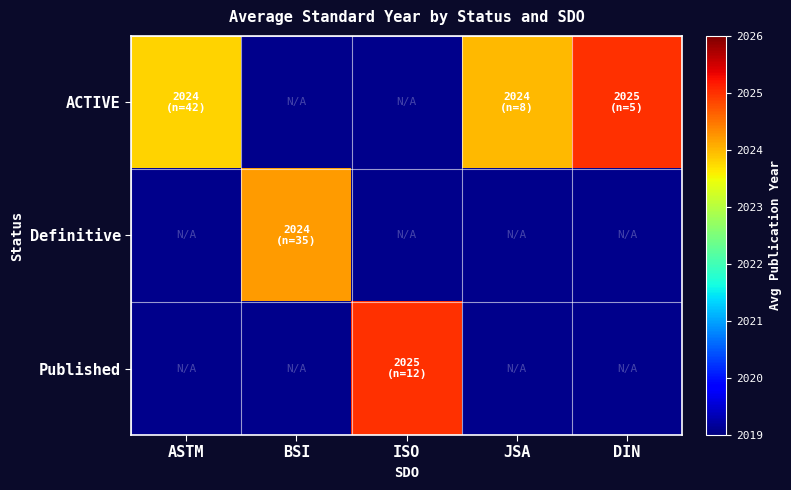

Is the value of Definitive at ISO greater than the value of Published at ISO?

No